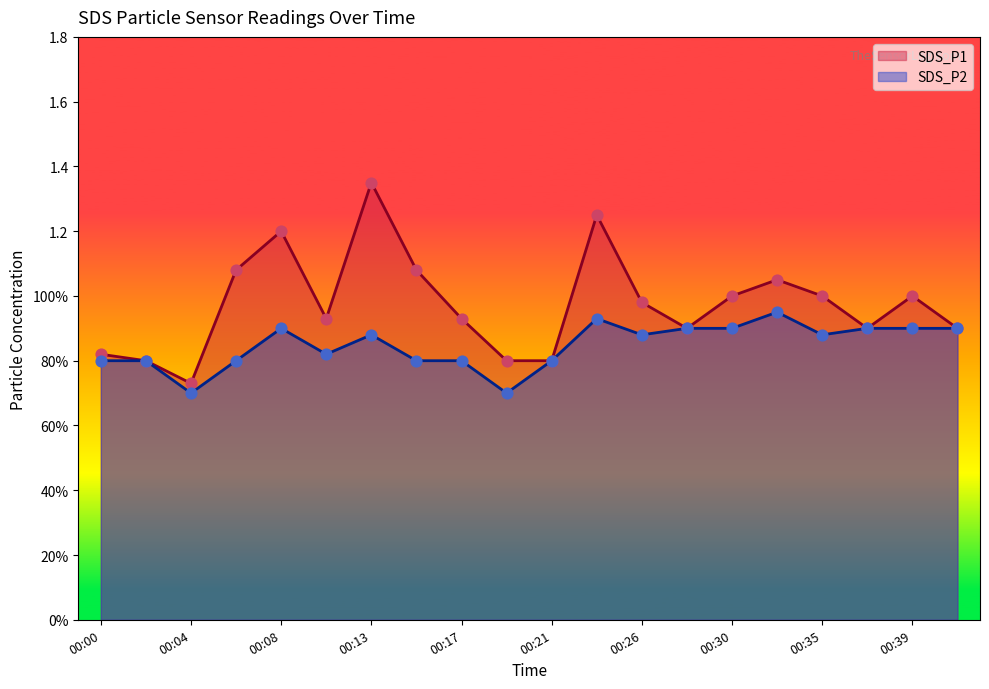

What are all the series names shown in the legend?

SDS_P1, SDS_P2